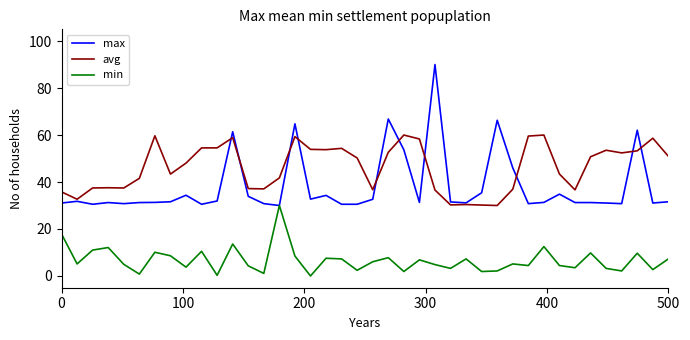

What is the maximum value for avg?

60.0